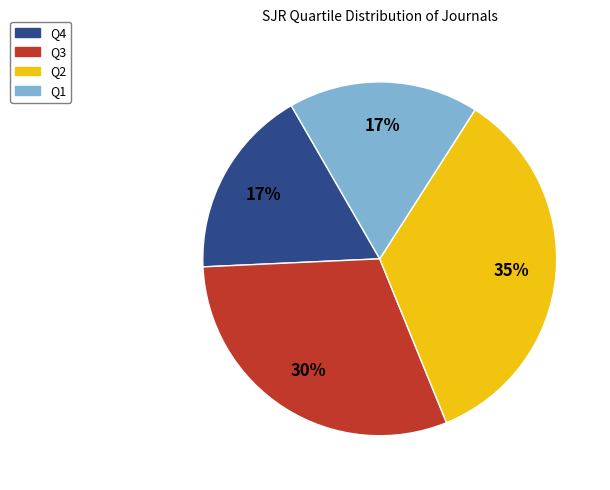

Approximately how many times larger is the value at Q3 compared to Q2?

0.9